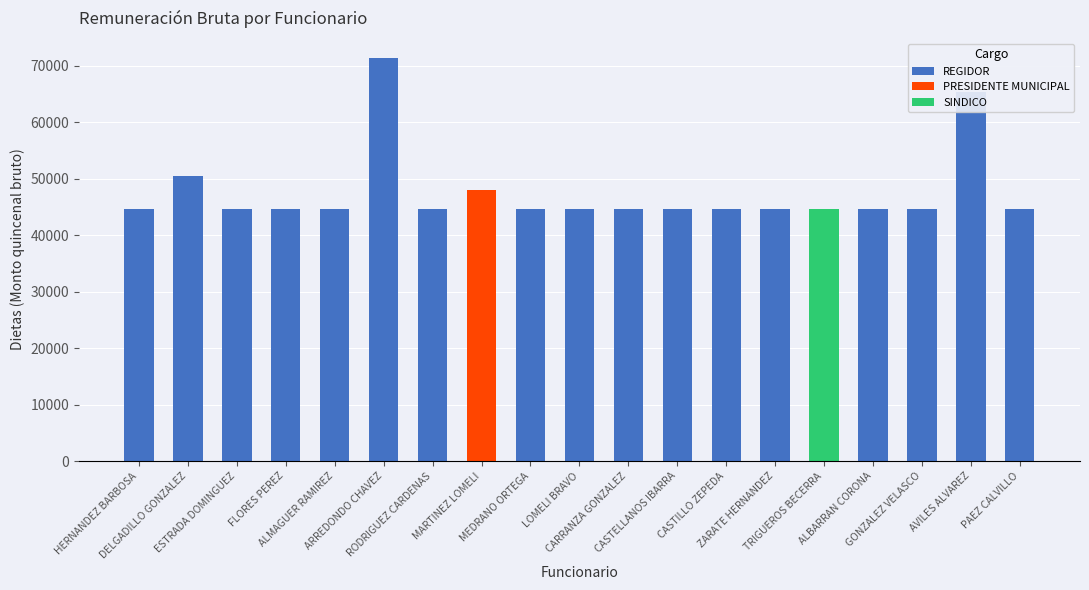

What is the sum of all values?

904638.3